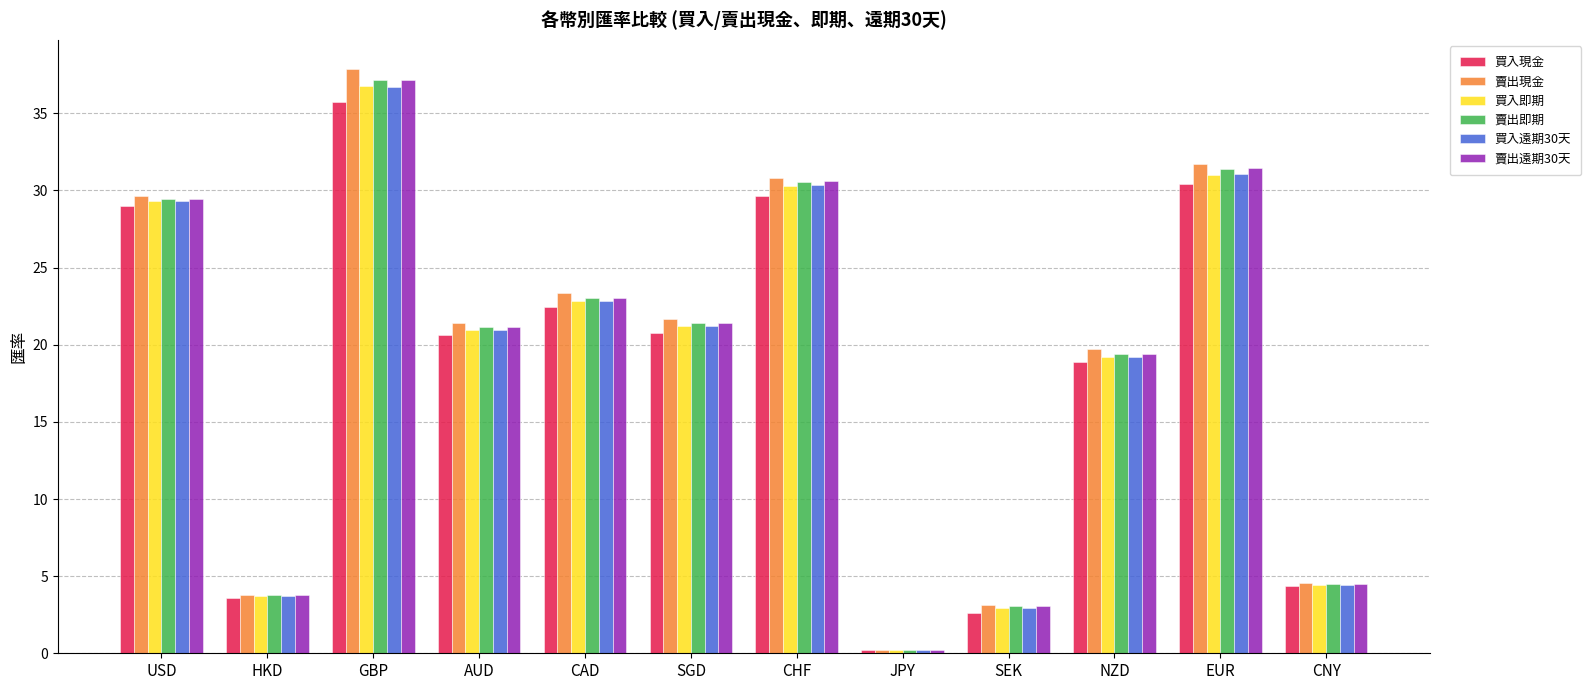

What is the maximum value shown in the chart?

37.9